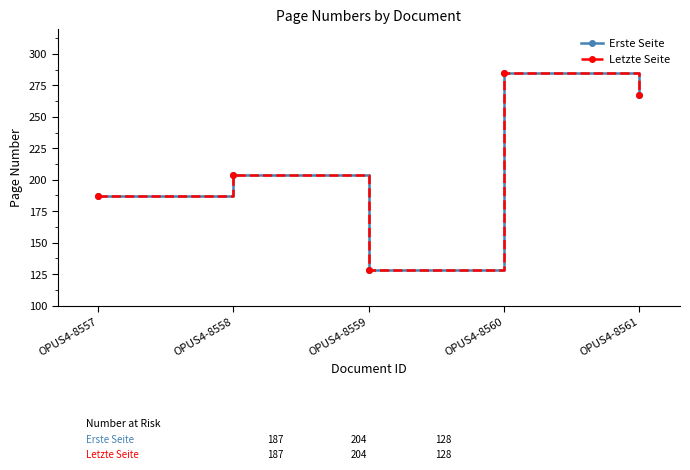

Does the chart have visible grid lines?

No